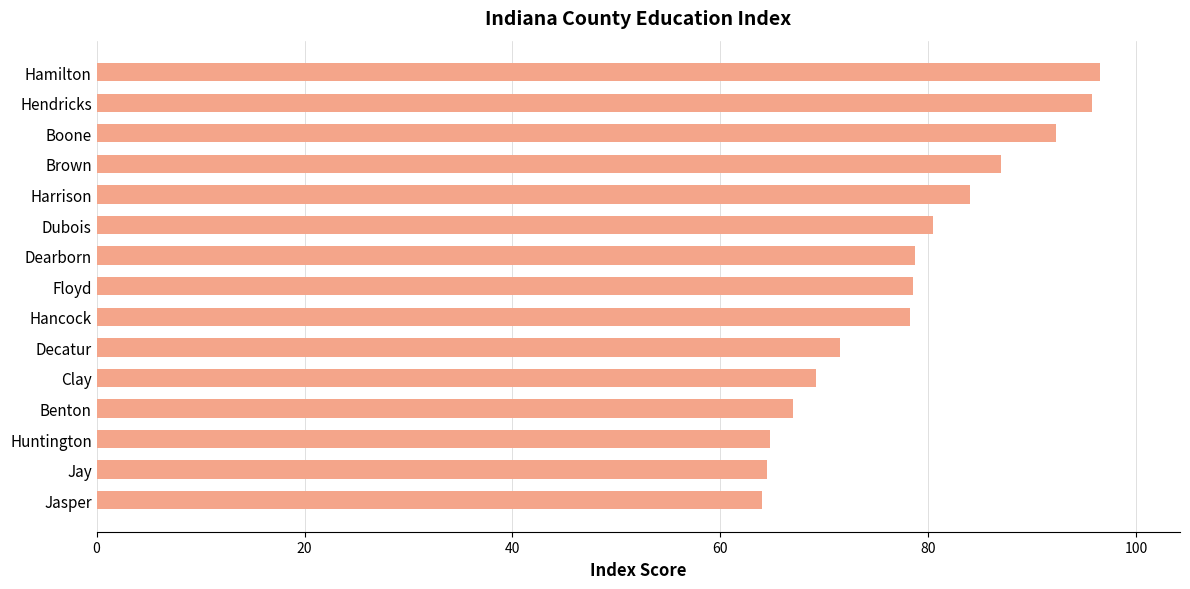

The chart shows a value of 17.3 at Decatur. True or false?

False